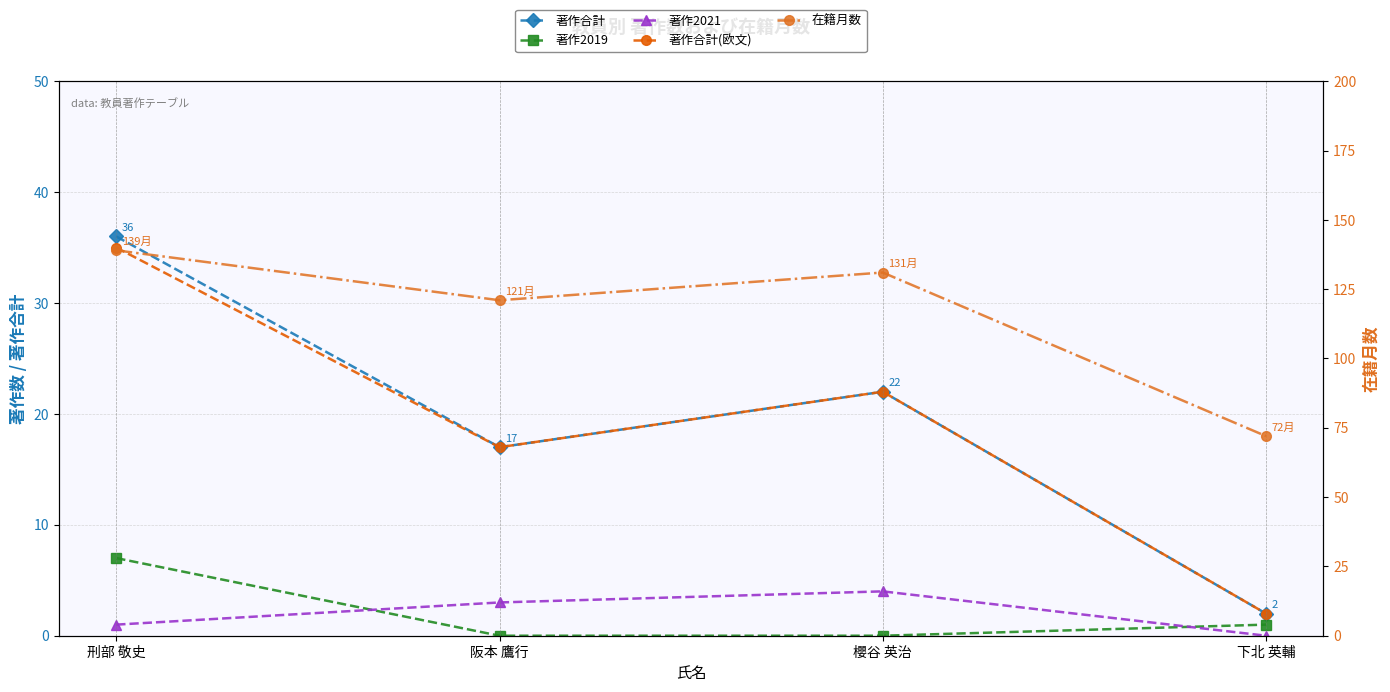

True or false: 著作2021 has a value of 3 at 阪本 鷹行.

True